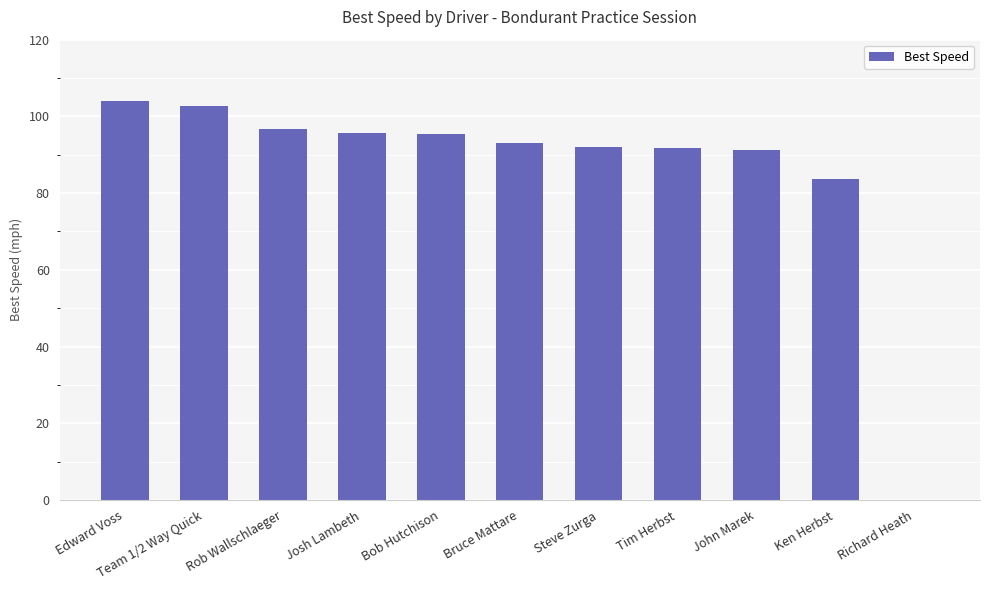

What is the sum of all values?

946.3